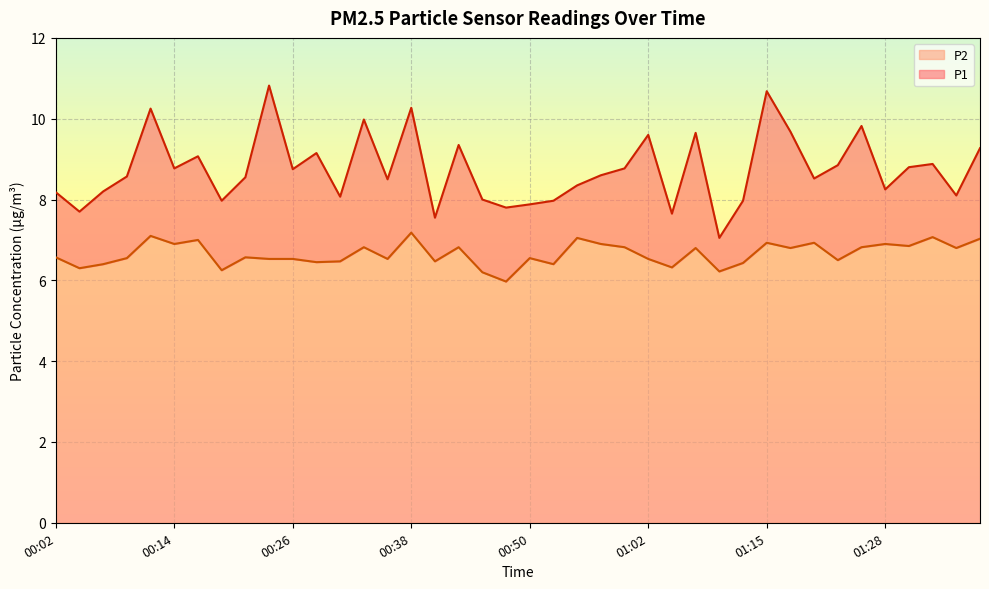

In P1, how many points are higher than both neighbors (excluding endpoints)?

12